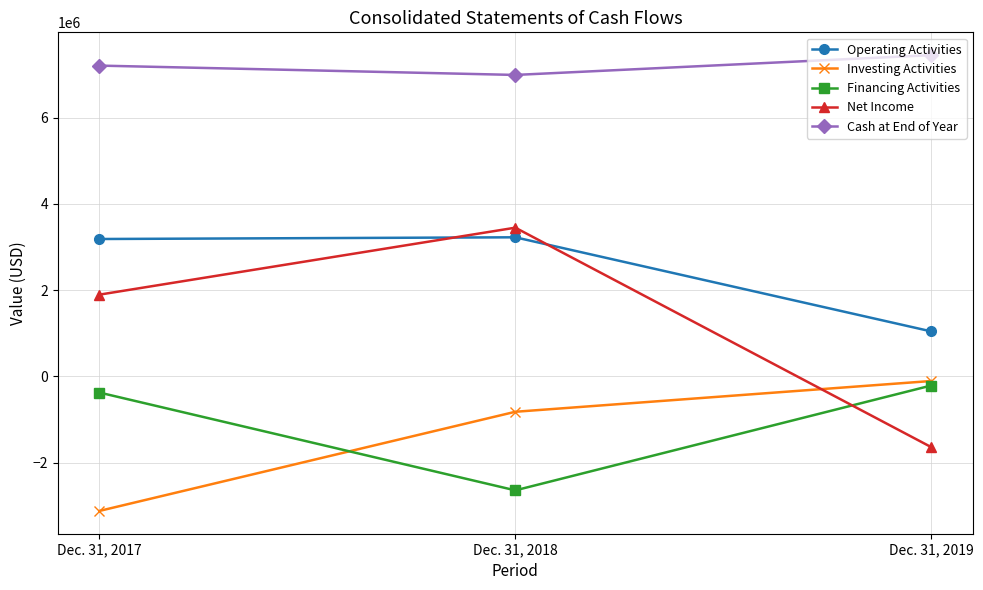

The value of Net Income at Dec. 31, 2017 is 3107119. True or false?

False